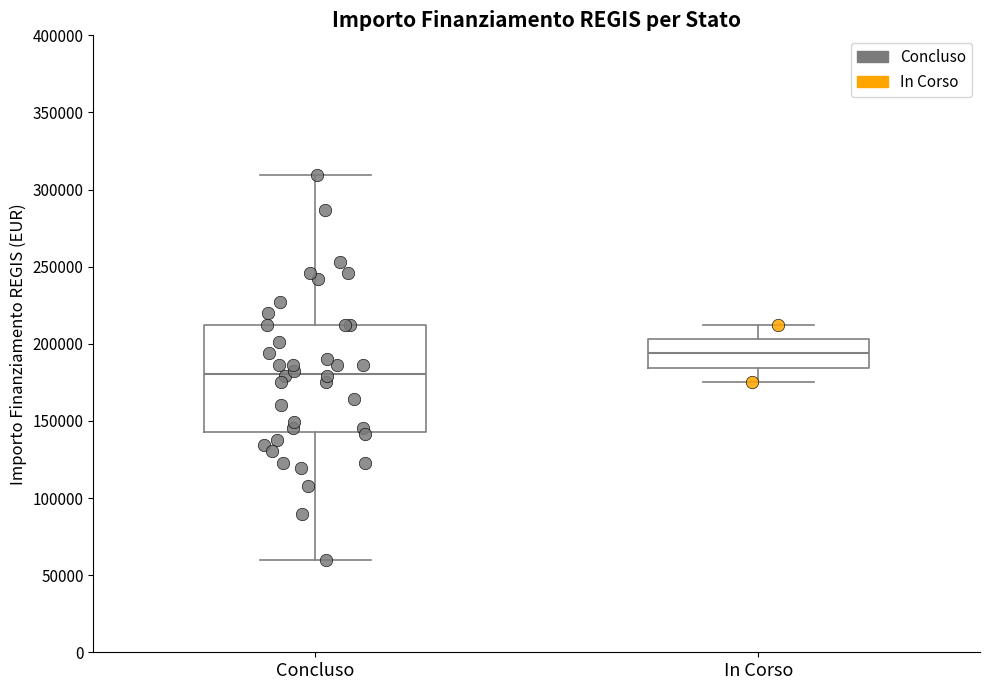

Which box is the tallest, from its lower edge to its upper edge?

Concluso